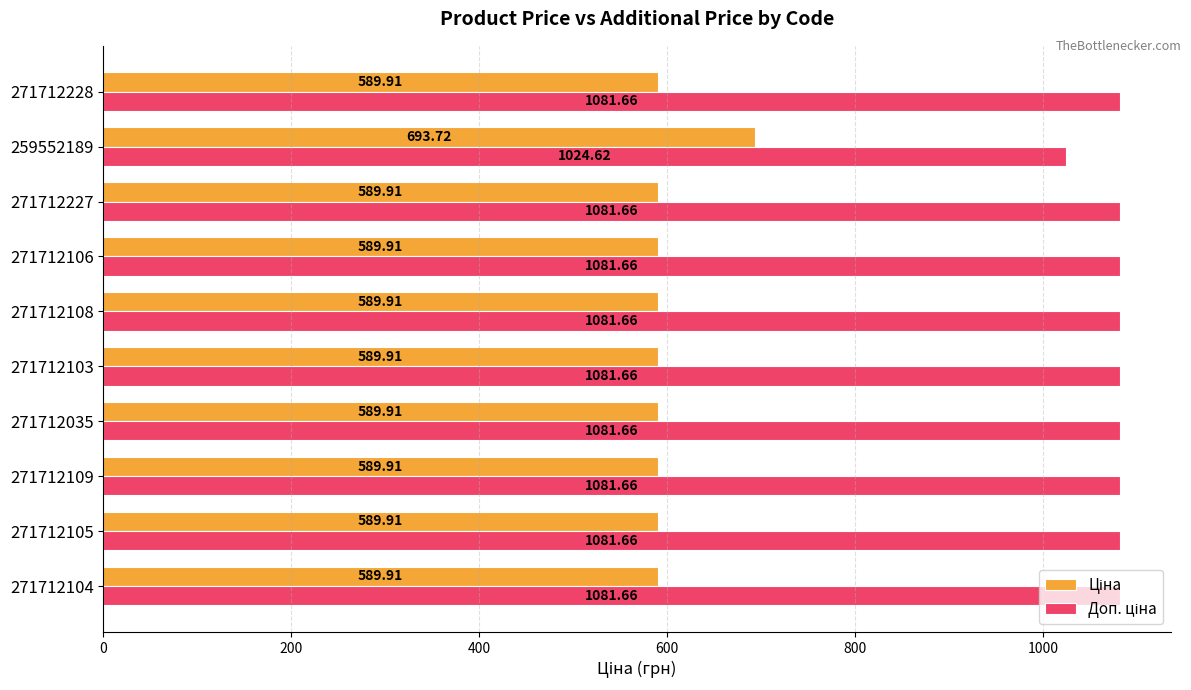

At which category is the sum across all series the highest?

259552189